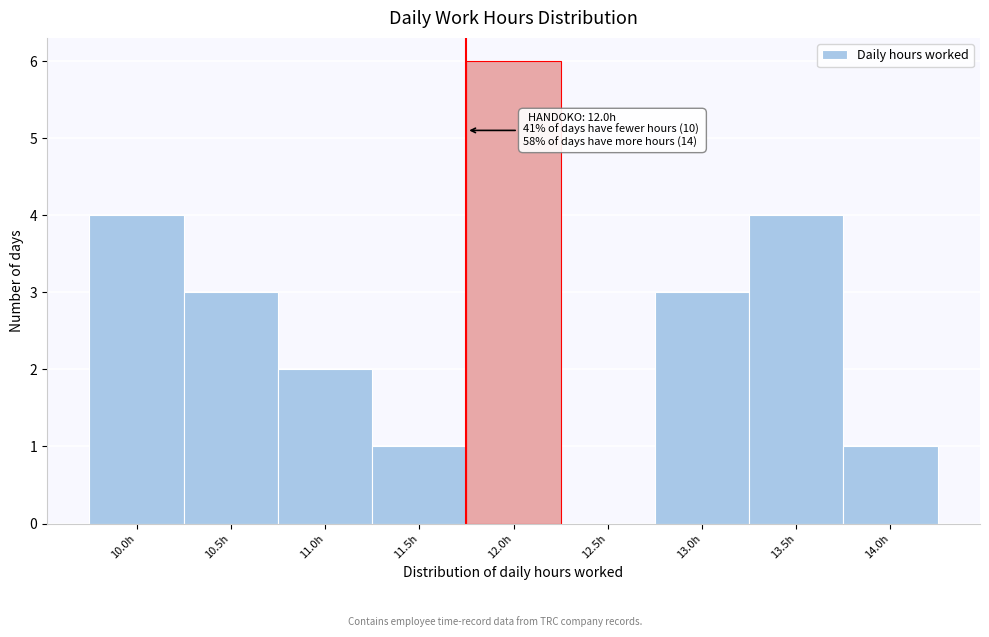

Reading right to left, transcribe all the data shown in this chart.

14.0h=1	13.5h=4	13.0h=3	12.5h=0	12.0h=6	11.5h=1	11.0h=2	10.5h=3	10.0h=4